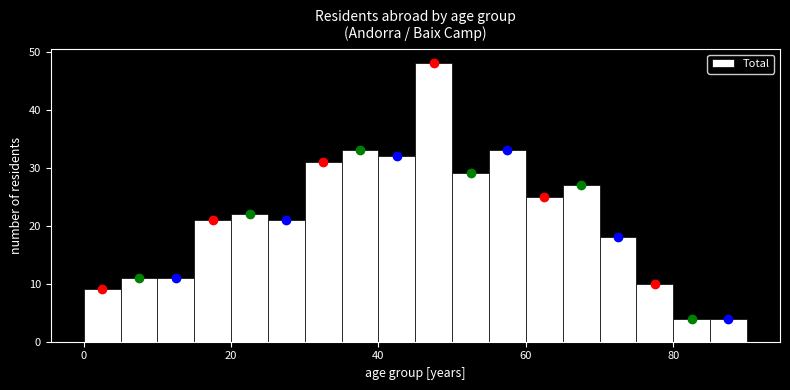

Around what value on the x-axis is the tallest bar? Give the approximate position of its centre, as read against the axis.

48